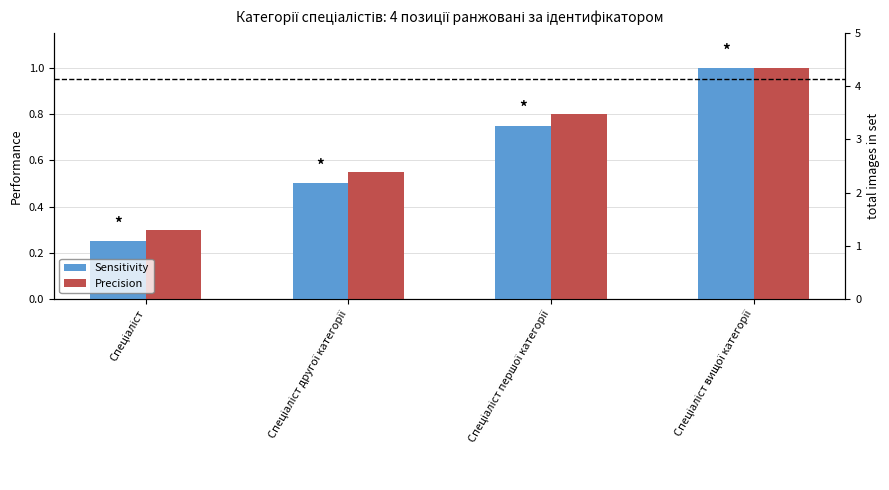

At which label is Precision closest to 0?

Спеціаліст